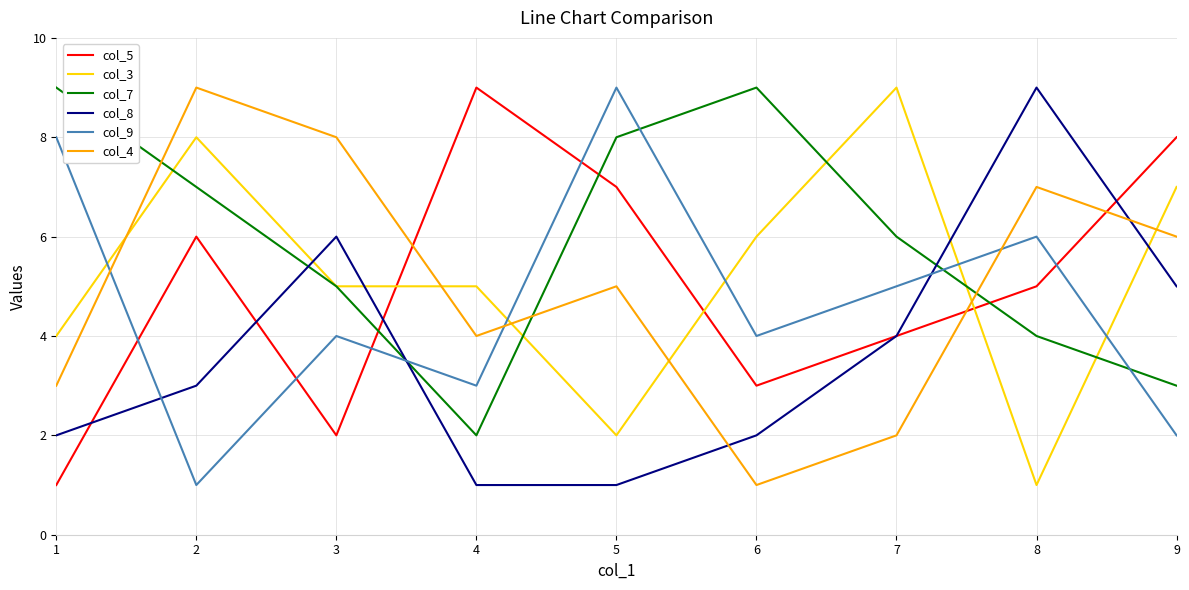

Which series ends up on top after the final intersection of col_8 and col_3?

col_3